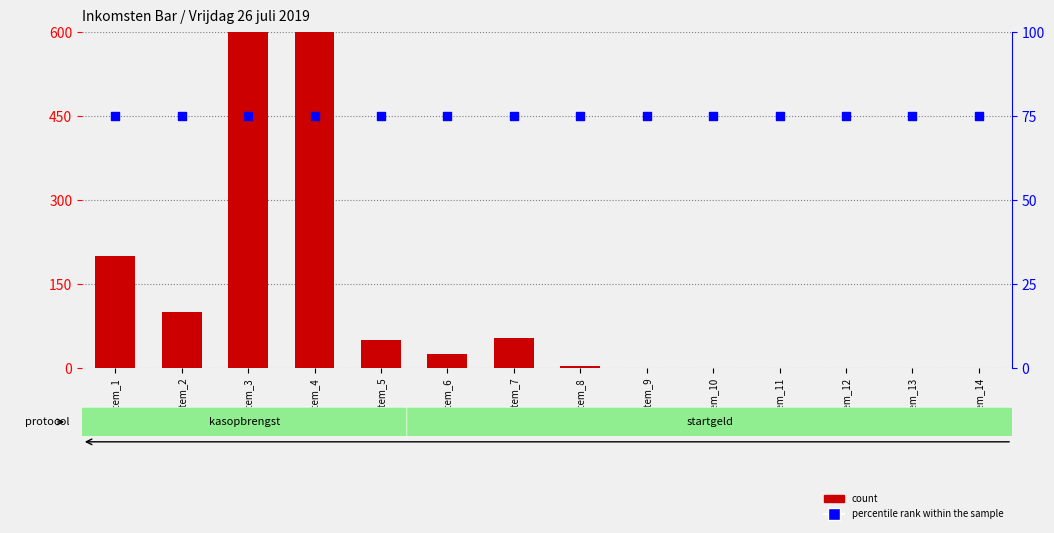

Which series has the widest spread of Y values?

count